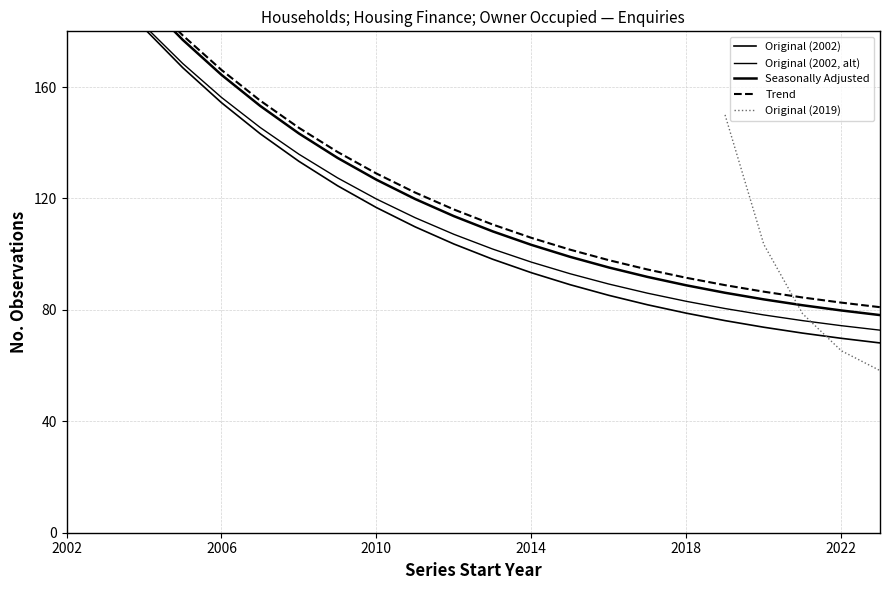

True or false: Original (2002, alt) has more than 0 interior local peaks.

False